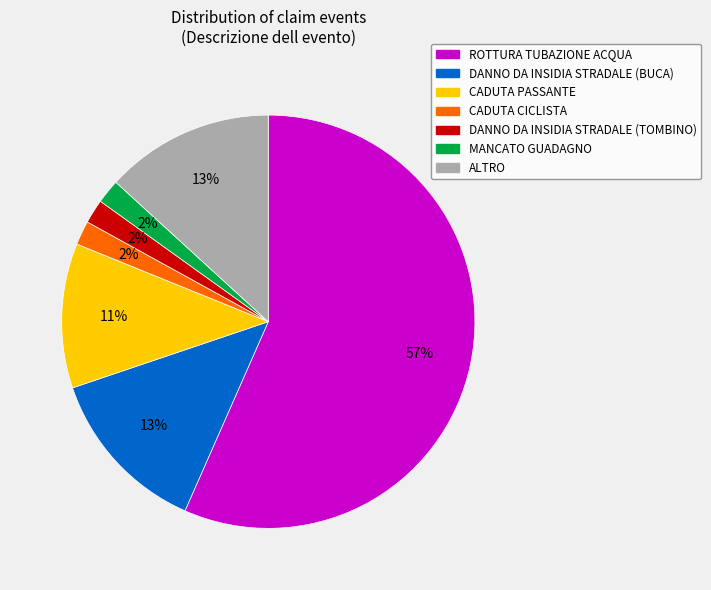

How many segments does this pie chart have?

7